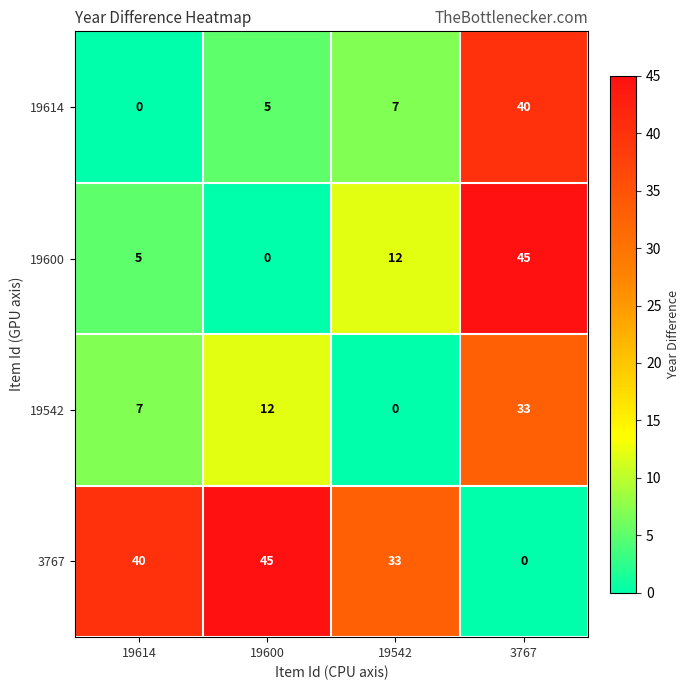

What is the difference between the highest and lowest values at 19600?

45